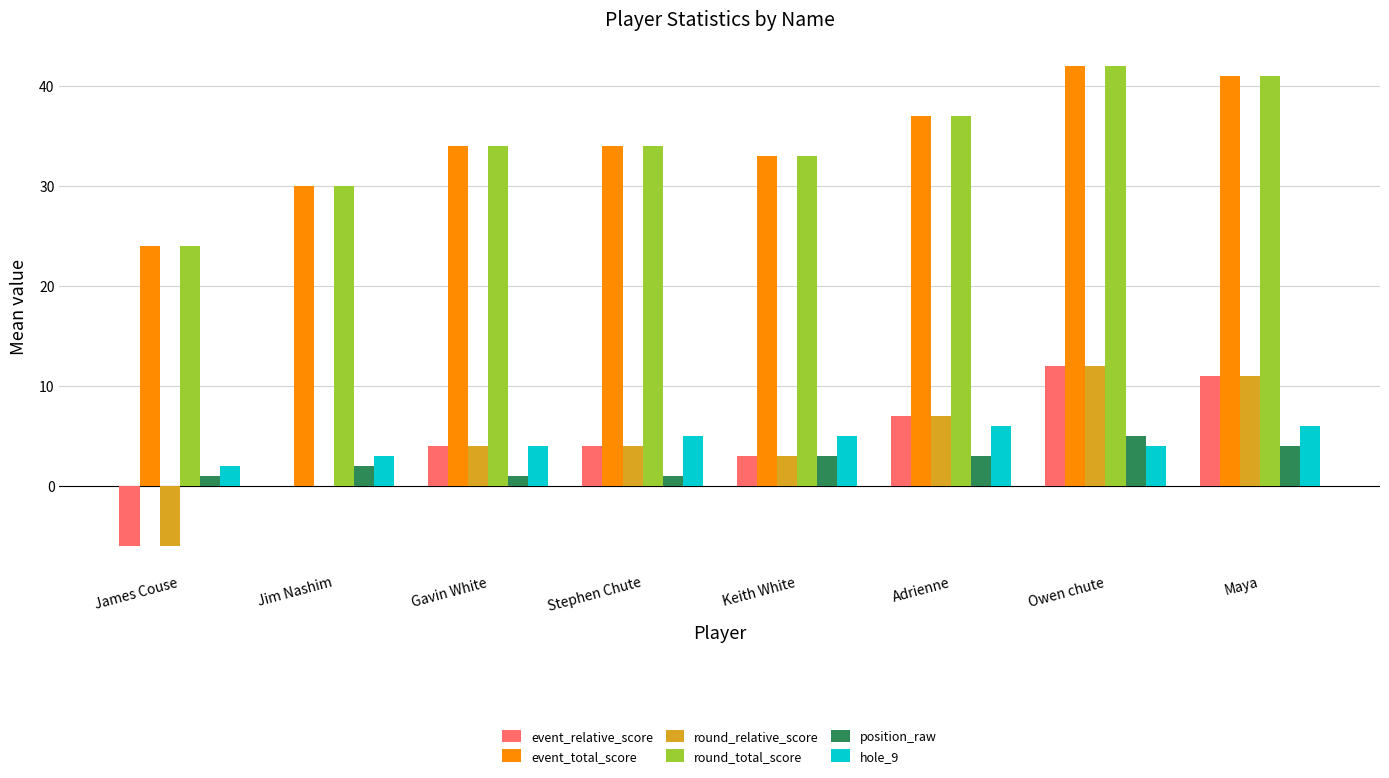

What are all the series names shown in the legend?

event_relative_score, event_total_score, round_relative_score, round_total_score, position_raw, hole_9